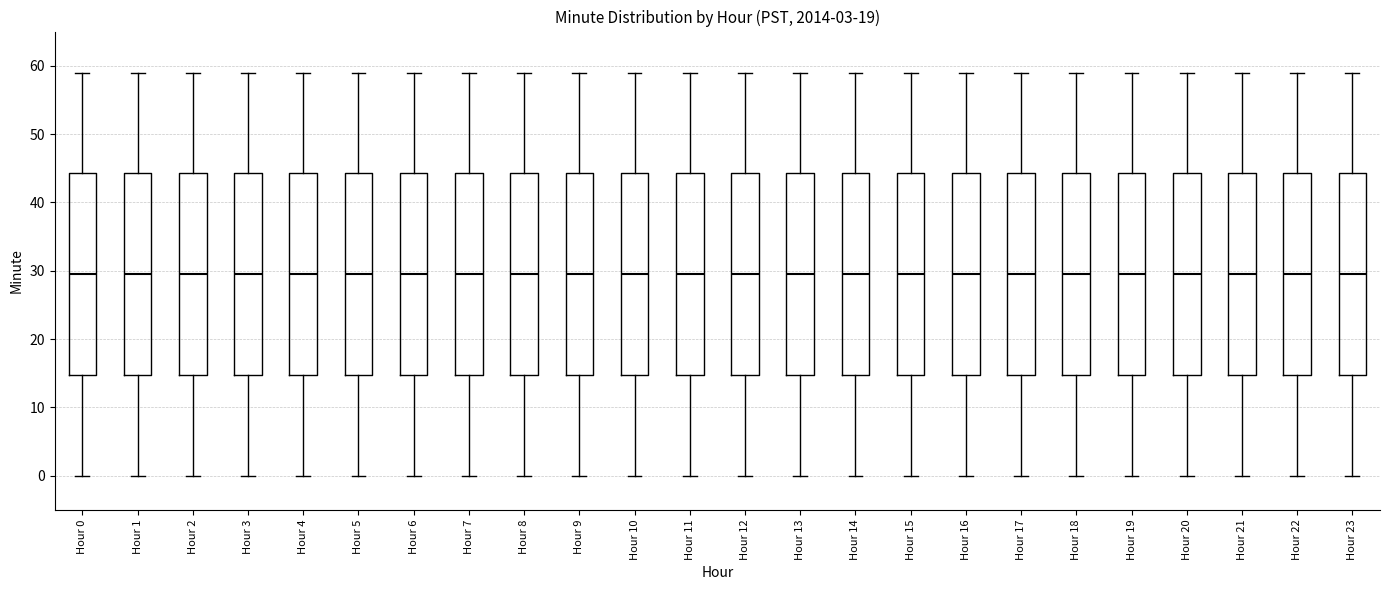

Reading left to right, read every box against the y-axis: the position of its median line, the range the box covers, and the ends of its whiskers. The values are not printed on the chart, so give them approximately, as read against the axis.

Hour 0: median 30, box 15 to 44, whiskers 0 to 59
Hour 1: median 30, box 15 to 44, whiskers 0 to 59
Hour 2: median 30, box 15 to 44, whiskers 0 to 59
Hour 3: median 30, box 15 to 44, whiskers 0 to 59
Hour 4: median 30, box 15 to 44, whiskers 0 to 59
Hour 5: median 30, box 15 to 44, whiskers 0 to 59
Hour 6: median 30, box 15 to 44, whiskers 0 to 59
Hour 7: median 30, box 15 to 44, whiskers 0 to 59
Hour 8: median 30, box 15 to 44, whiskers 0 to 59
Hour 9: median 30, box 15 to 44, whiskers 0 to 59
Hour 10: median 30, box 15 to 44, whiskers 0 to 59
Hour 11: median 30, box 15 to 44, whiskers 0 to 59
Hour 12: median 30, box 15 to 44, whiskers 0 to 59
Hour 13: median 30, box 15 to 44, whiskers 0 to 59
Hour 14: median 30, box 15 to 44, whiskers 0 to 59
Hour 15: median 30, box 15 to 44, whiskers 0 to 59
Hour 16: median 30, box 15 to 44, whiskers 0 to 59
Hour 17: median 30, box 15 to 44, whiskers 0 to 59
Hour 18: median 30, box 15 to 44, whiskers 0 to 59
Hour 19: median 30, box 15 to 44, whiskers 0 to 59
Hour 20: median 30, box 15 to 44, whiskers 0 to 59
Hour 21: median 30, box 15 to 44, whiskers 0 to 59
Hour 22: median 30, box 15 to 44, whiskers 0 to 59
Hour 23: median 30, box 15 to 44, whiskers 0 to 59